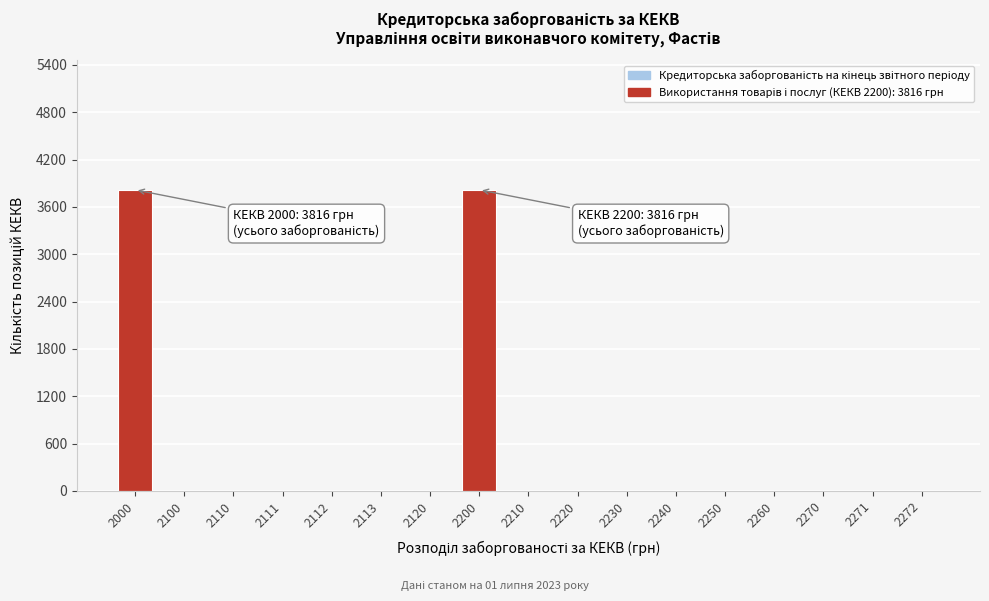

Reading left to right, transcribe all the data shown in this chart.

2000=3816	2100=0	2110=0	2111=0	2112=0	2113=0	2120=0	2200=3816	2210=0	2220=0	2230=0	2240=0	2250=0	2260=0	2270=0	2271=0	2272=0